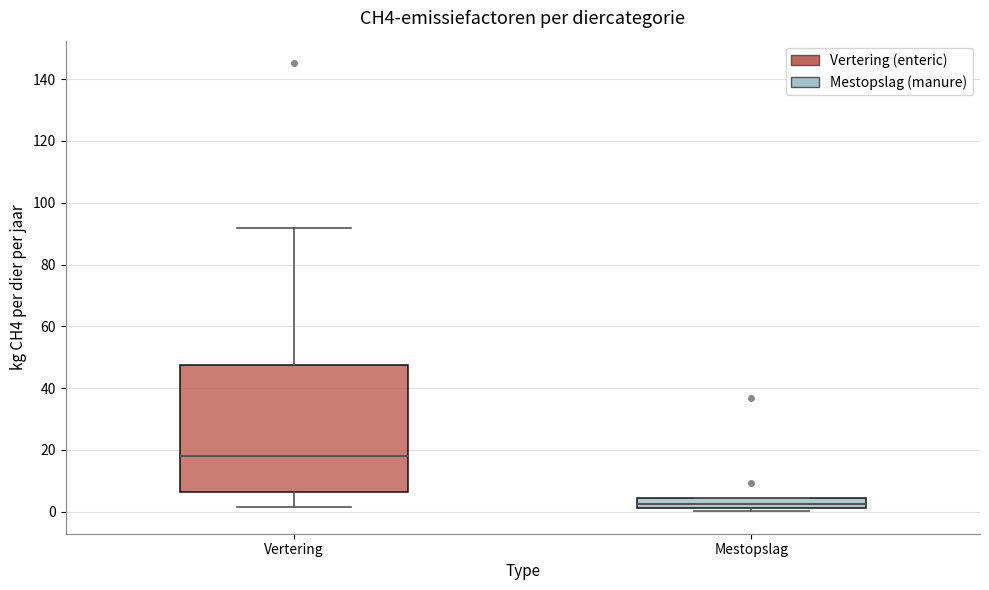

Which box's median line is the highest?

Vertering